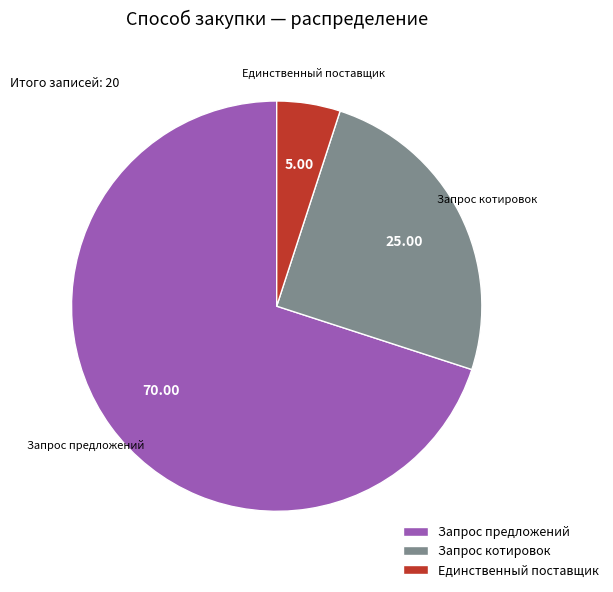

Which slice represents more than half of the pie?

Запрос предложений